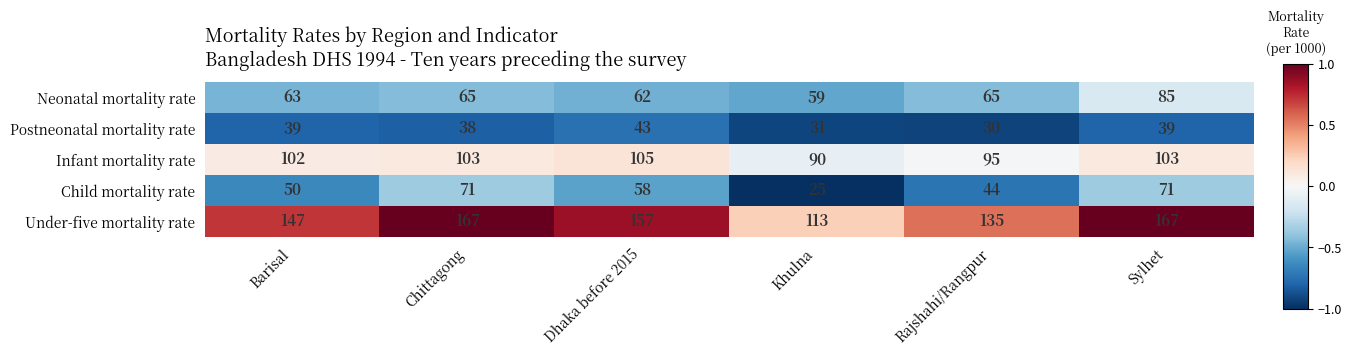

What is the sum of the Under-five mortality rate values at Rajshahi/Rangpur and Chittagong?

302